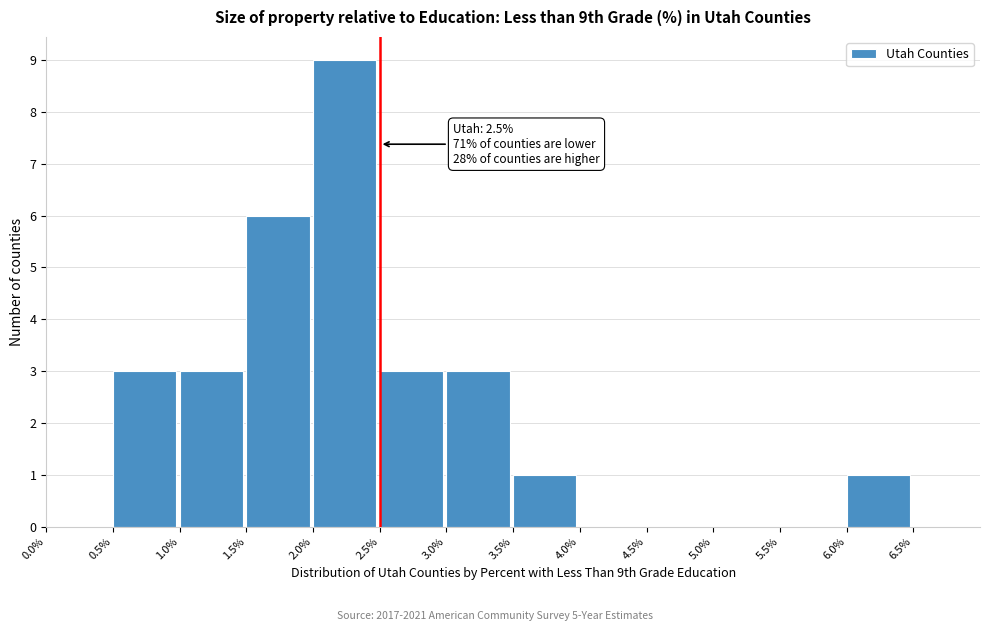

Over which range of the x-axis is the bar tallest?

2.0% to 2.5%